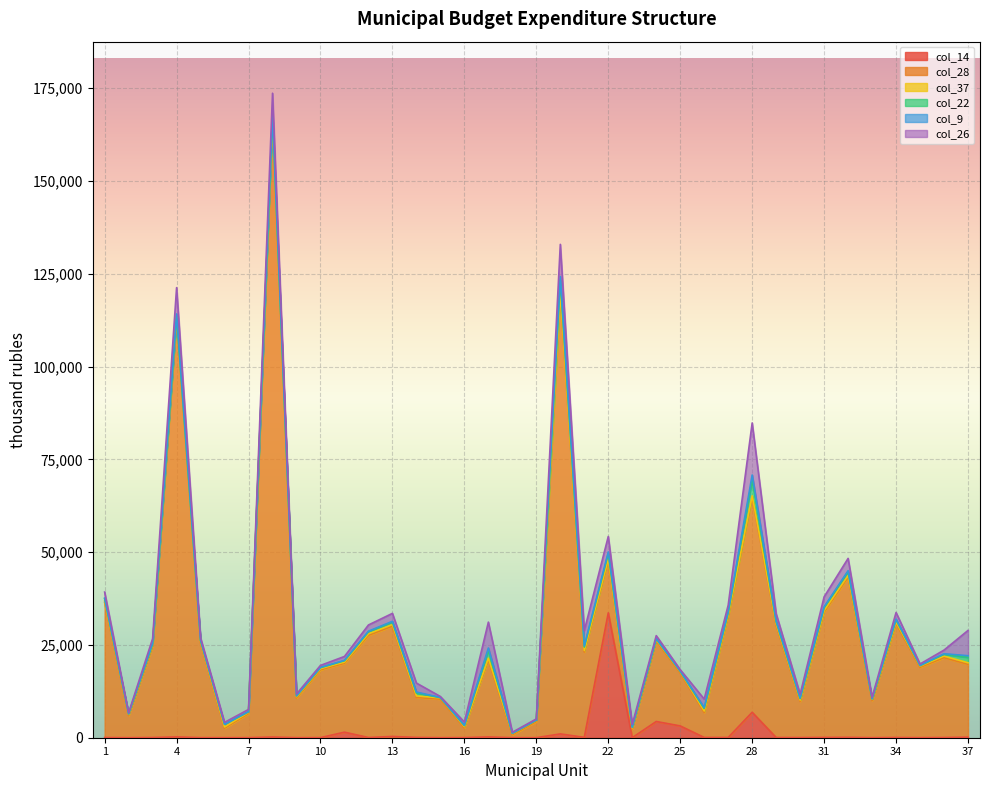

What are all the series names shown in the legend?

col_14, col_28, col_37, col_22, col_9, col_26